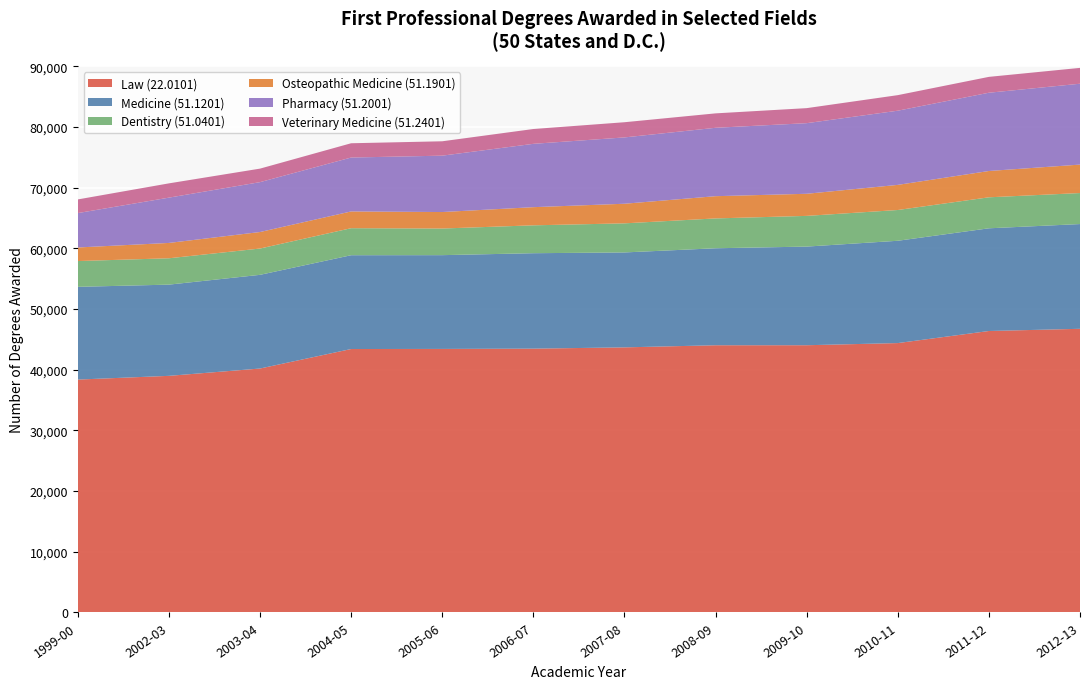

Reading left to right, transcribe all the data shown in this chart.

Law (22.0101): 38388	39002	40209	43423	43440	43486	43696	44045	44049	44403	46394	46757
Medicine (51.1201): 15286	15034	15442	15461	15455	15730	15646	15987	16257	16863	16927	17264
Dentistry (51.0401): 4250	4344	4335	4454	4389	4596	4795	4918	5062	5071	5109	5111
Osteopathic Medicine (51.1901): 2236	2529	2722	2762	2718	2992	3232	3665	3643	4141	4336	4691
Pharmacy (51.2001): 5669	7465	8221	8885	9292	10439	10932	11273	11638	12227	12900	13328
Veterinary Medicine (51.2401): 2251	2354	2228	2354	2370	2443	2504	2377	2478	2564	2616	2610